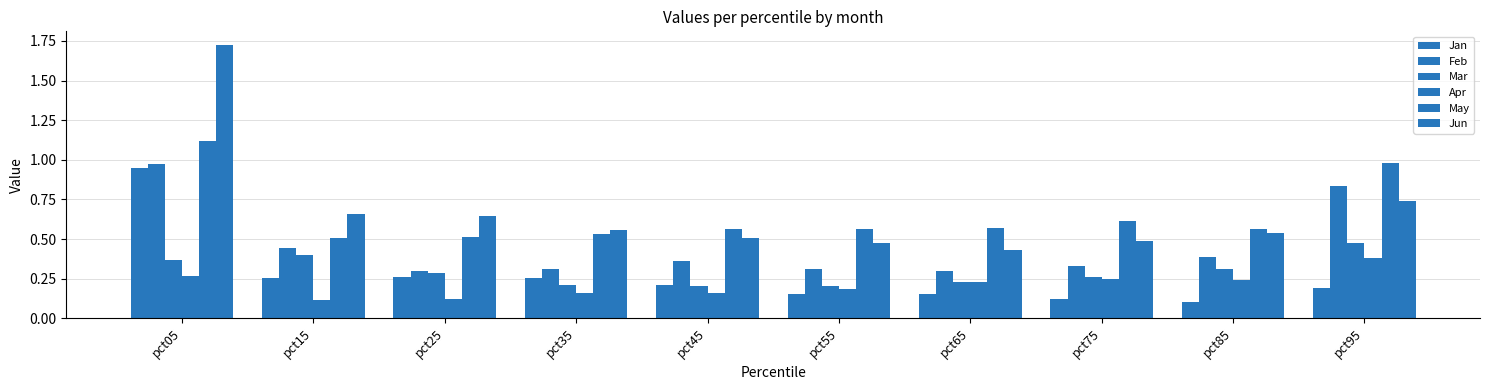

Count the number of data series in this chart.

6